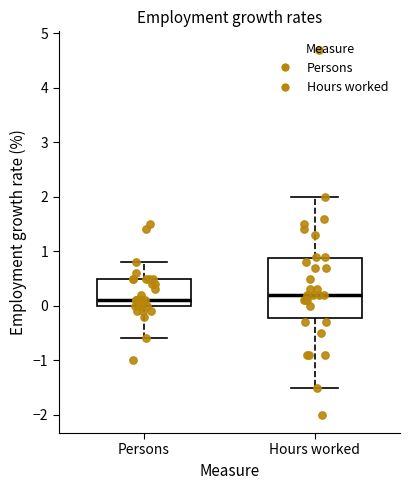

Reading left to right, read every box against the y-axis: the position of its median line, the range the box covers, and the ends of its whiskers. The values are not printed on the chart, so give them approximately, as read against the axis.

Persons: median 0.1, box 0.0 to 0.5, whiskers -0.6 to 0.8
Hours worked: median 0.2, box -0.2 to 0.9, whiskers -1.5 to 2.0